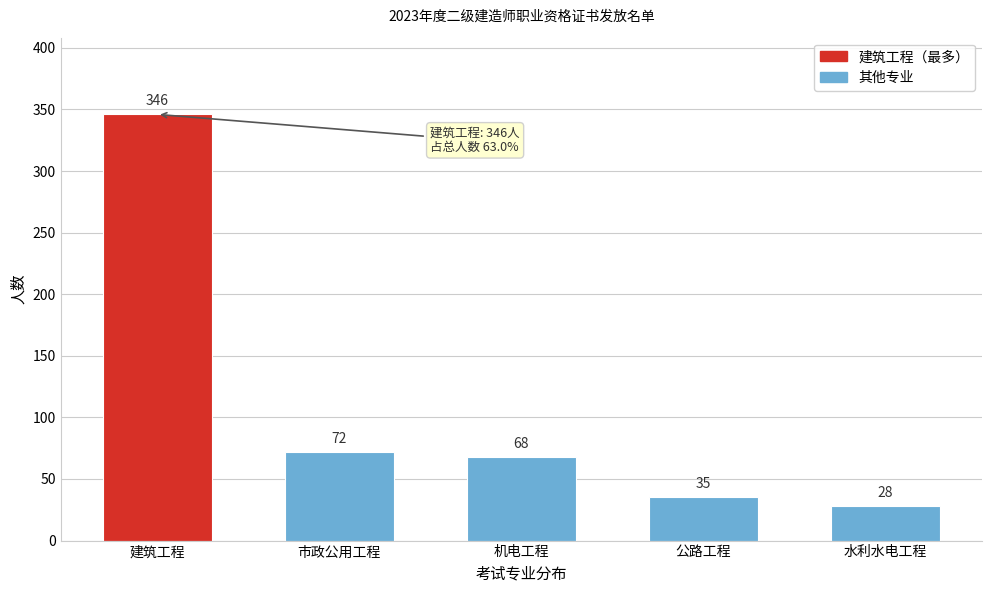

Reading right to left, extract all data points from this chart.

28	35	68	72	346